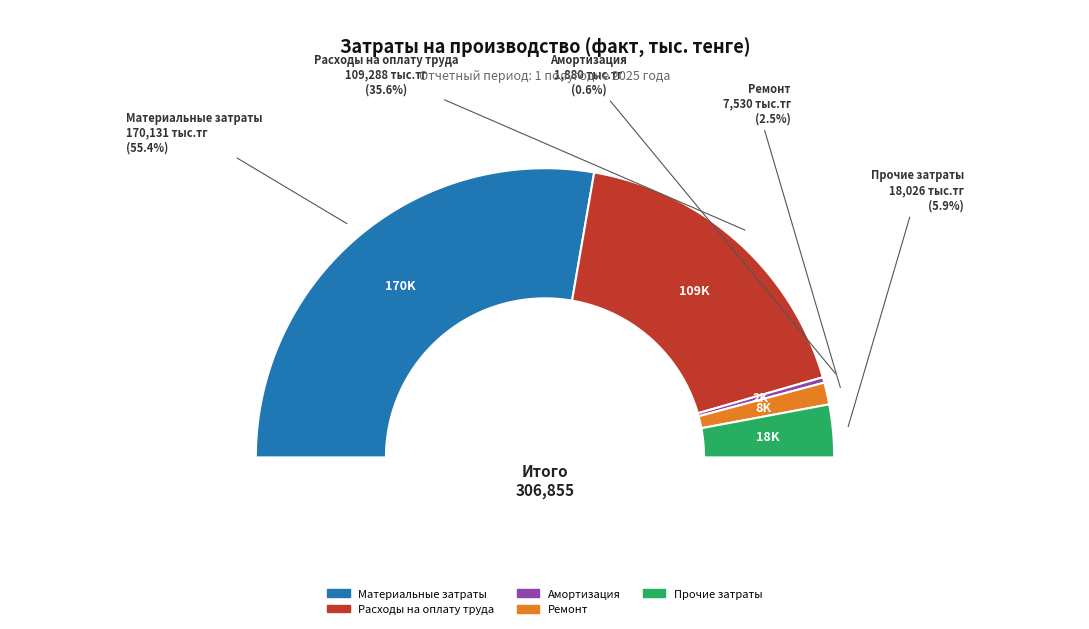

To the nearest percent, what percentage of the pie is Прочие затраты?

6%